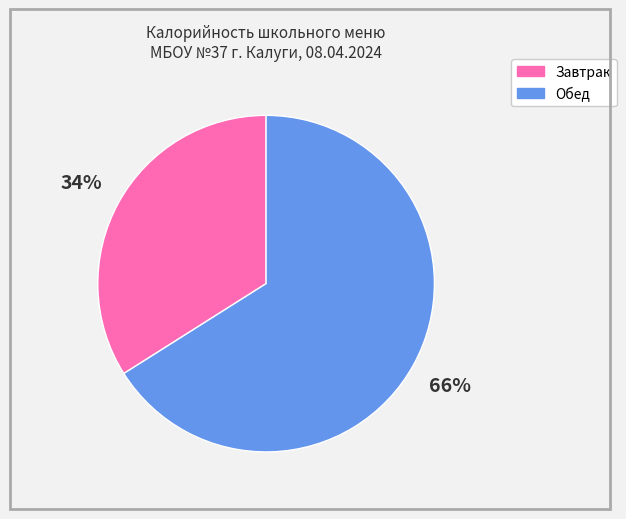

To the nearest percent, what is the average slice percentage?

50%